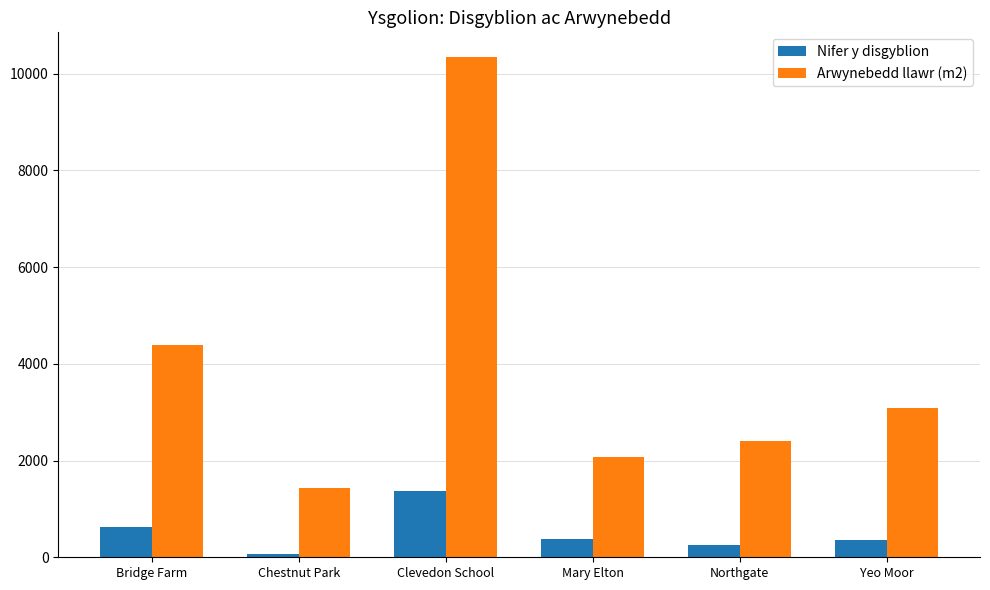

What value does the Arwynebedd llawr (m2) series have at Northgate, to the nearest 50?

2400